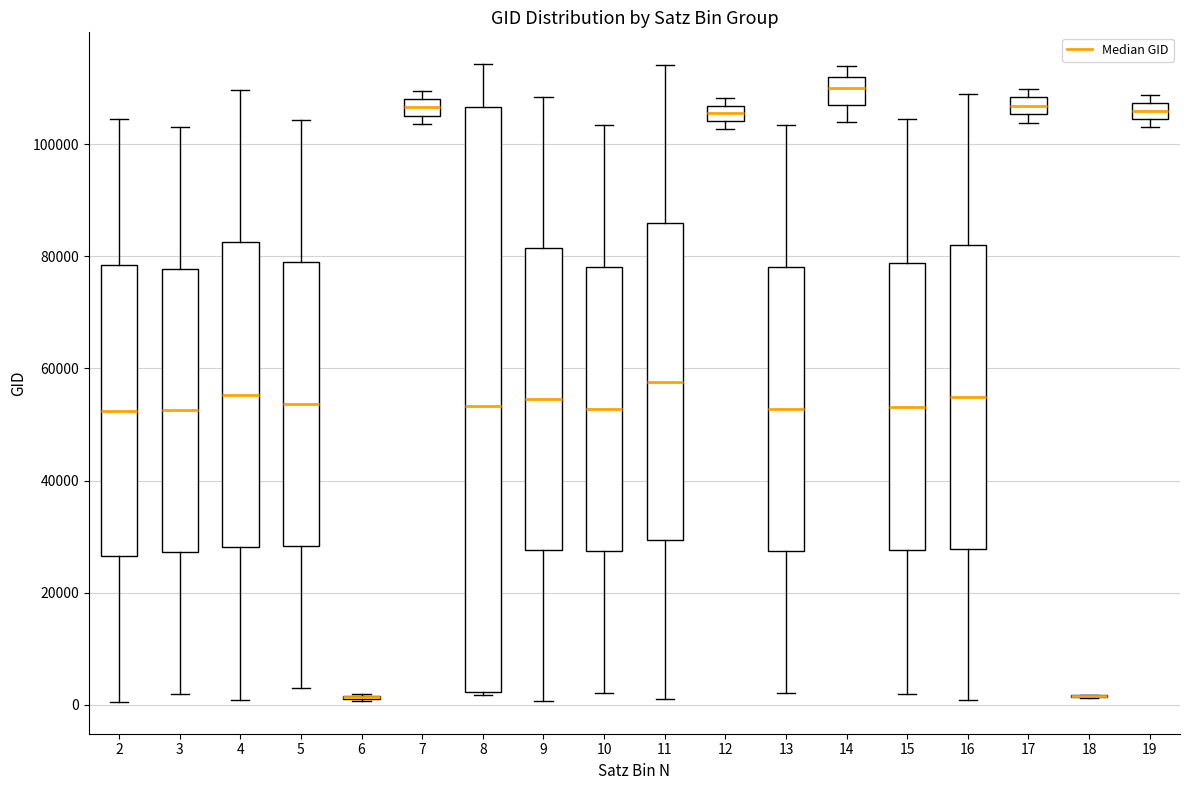

Comparing the boxes themselves (not the whiskers), which one is the tallest?

8